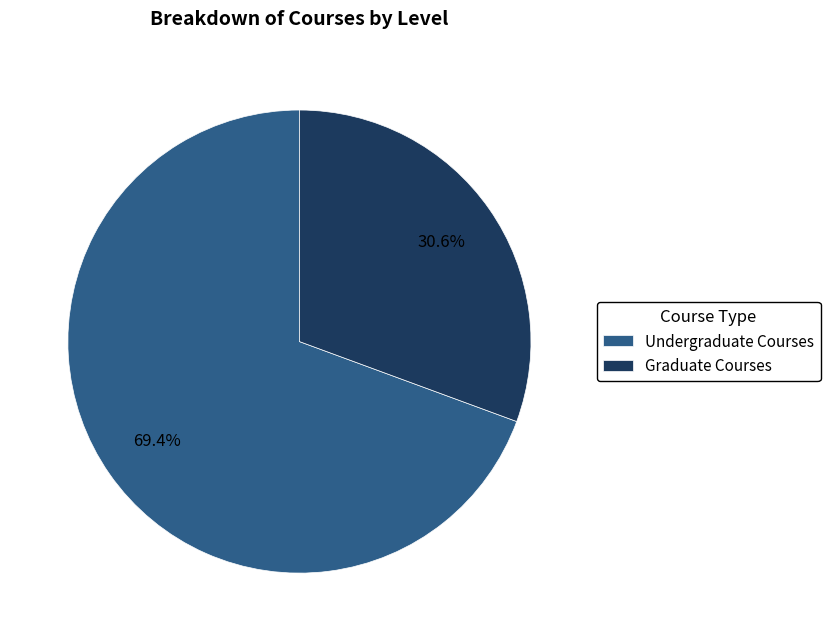

Which slice is the smallest?

Graduate Courses